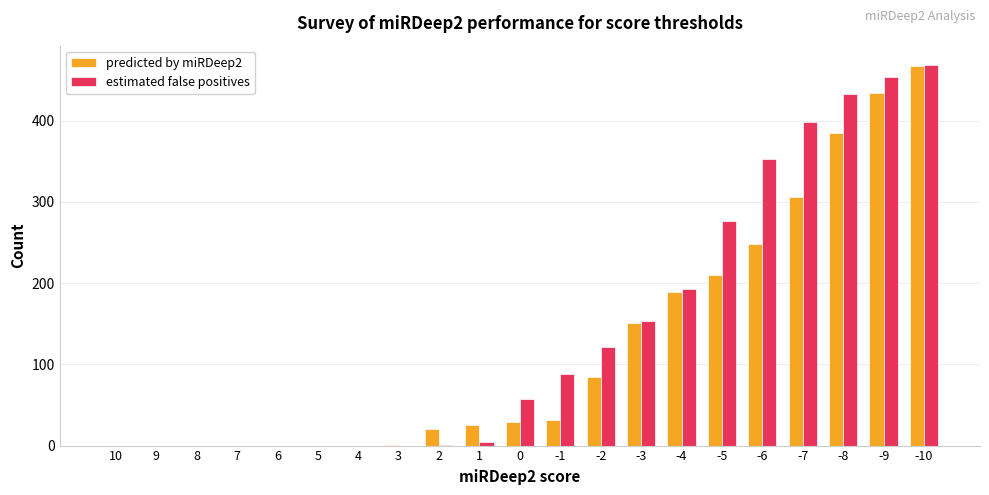

How many data points does each series have?

21